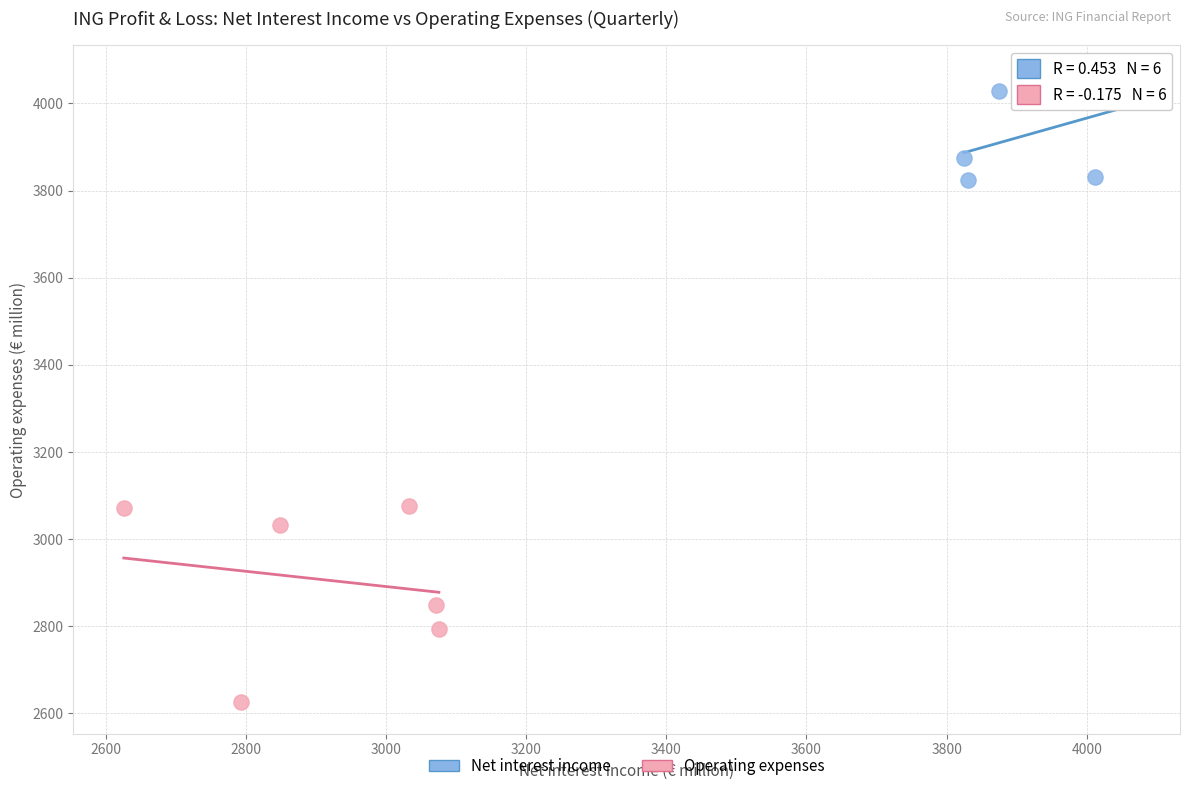

Which series contains the highest Y value?

Net interest income